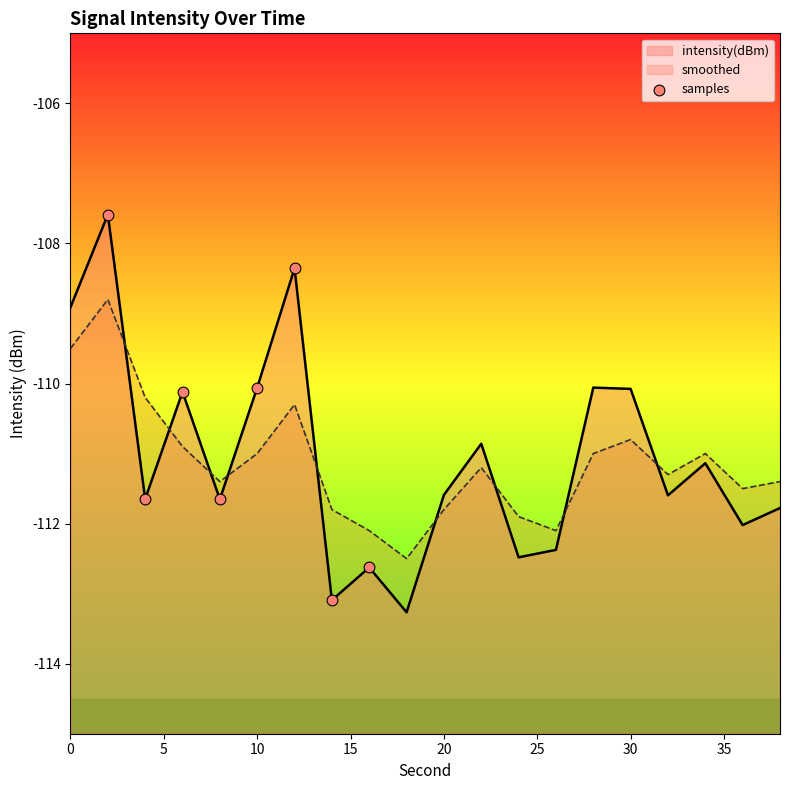

Between 35 and 5, which is larger?

5